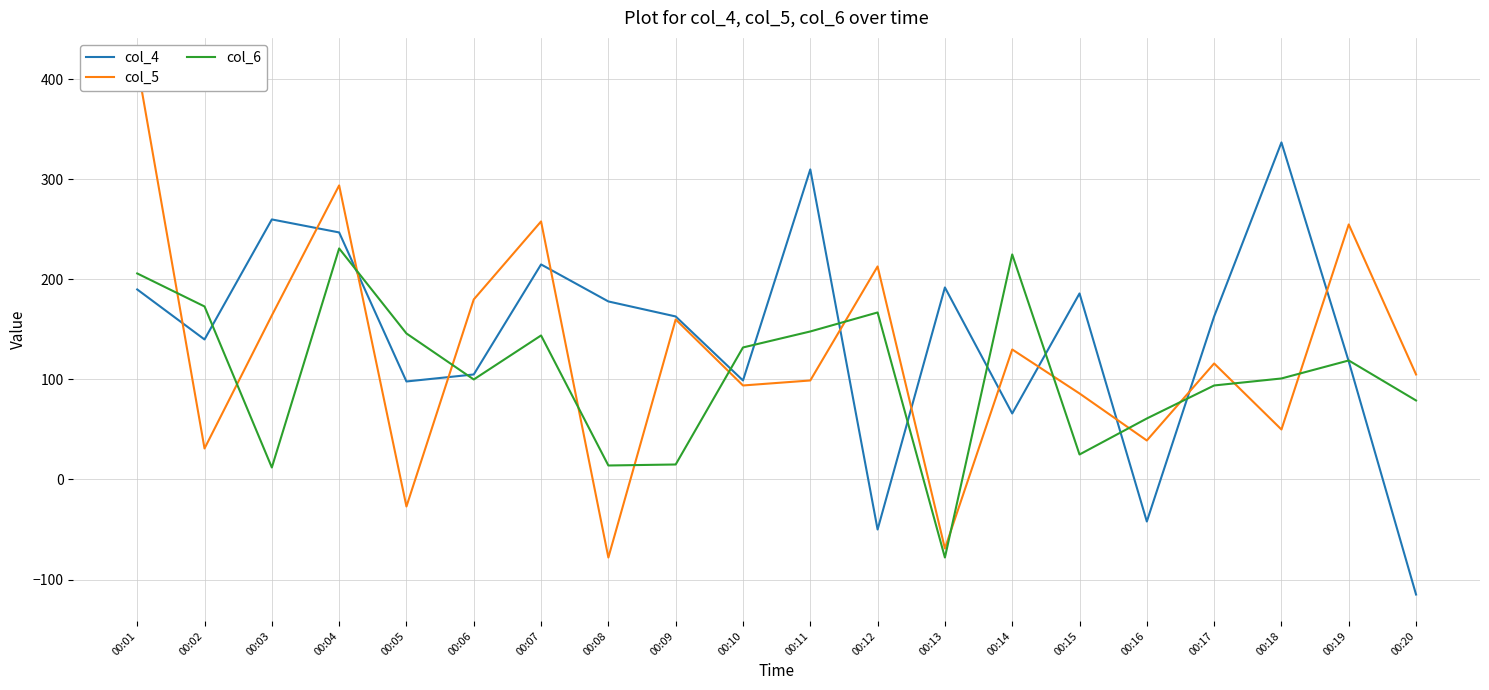

How many data points in col_4 are less than 163?

9